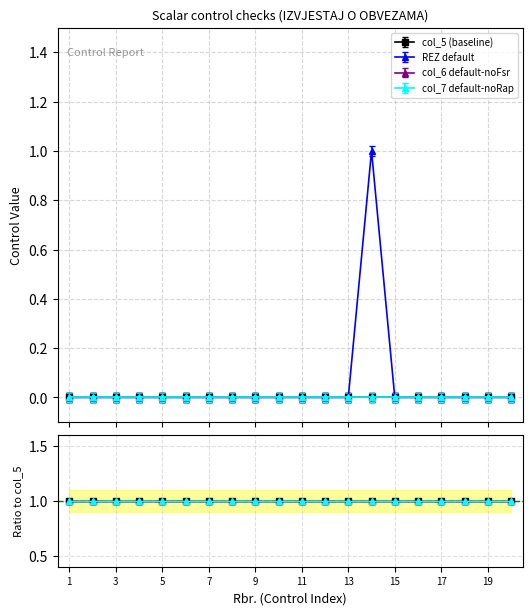

Which series has the largest total across all categories?

REZ